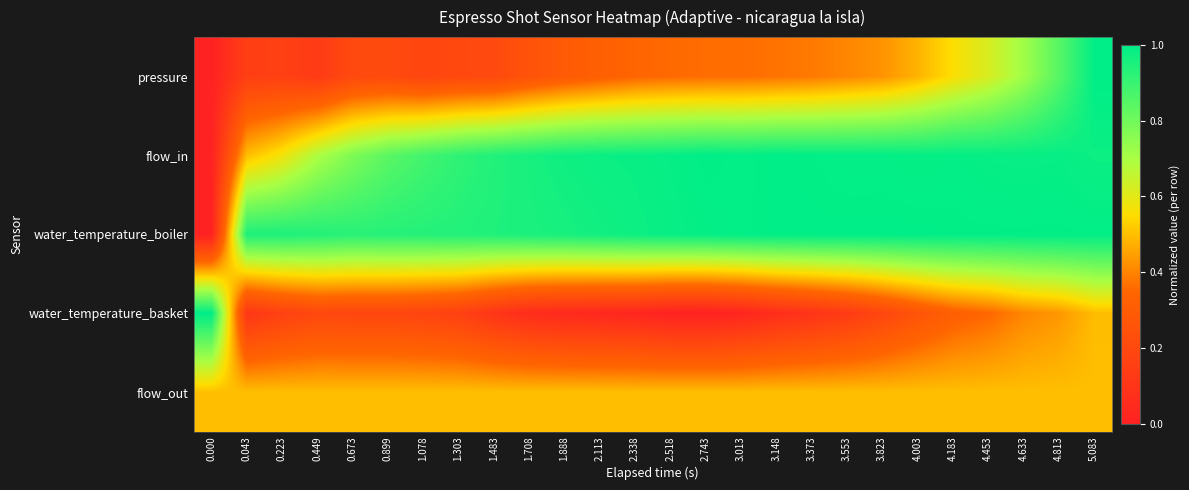

Reading left to right, what are all the values shown in this chart?

pressure: 0.000=0.0	0.043=0.2	0.223=0.2	0.449=0.1	0.673=0.2	0.899=0.2	1.078=0.2	1.303=0.2	1.483=0.2	1.708=0.3	1.888=0.3	2.113=0.3	2.338=0.3	2.518=0.4	2.743=0.4	3.013=0.4	3.148=0.4	3.373=0.4	3.553=0.4	3.823=0.4	4.003=0.5	4.183=0.6	4.453=0.6	4.633=0.7	4.813=0.8	5.083=1.0
flow_in: 0.000=0.0	0.043=0.5	0.223=0.6	0.449=0.7	0.673=0.8	0.899=0.8	1.078=0.9	1.303=0.9	1.483=0.9	1.708=1.0	1.888=1.0	2.113=1.0	2.338=1.0	2.518=1.0	2.743=1.0	3.013=1.0	3.148=1.0	3.373=1.0	3.553=1.0	3.823=1.0	4.003=1.0	4.183=1.0	4.453=1.0	4.633=1.0	4.813=1.0	5.083=1.0
water_temperature_boiler: 0.000=0.0	0.043=0.9	0.223=0.9	0.449=0.9	0.673=0.9	0.899=0.9	1.078=0.9	1.303=0.9	1.483=0.9	1.708=1.0	1.888=1.0	2.113=1.0	2.338=1.0	2.518=1.0	2.743=1.0	3.013=1.0	3.148=1.0	3.373=1.0	3.553=1.0	3.823=1.0	4.003=1.0	4.183=1.0	4.453=1.0	4.633=1.0	4.813=1.0	5.083=1.0
water_temperature_basket: 0.000=1.0	0.043=0.1	0.223=0.2	0.449=0.2	0.673=0.2	0.899=0.2	1.078=0.2	1.303=0.2	1.483=0.1	1.708=0.1	1.888=0.0	2.113=0.0	2.338=0.0	2.518=0.0	2.743=0.0	3.013=0.0	3.148=0.1	3.373=0.1	3.553=0.1	3.823=0.2	4.003=0.3	4.183=0.3	4.453=0.4	4.633=0.4	4.813=0.4	5.083=0.5
flow_out: 0.000=0.5	0.043=0.5	0.223=0.5	0.449=0.5	0.673=0.5	0.899=0.5	1.078=0.5	1.303=0.5	1.483=0.5	1.708=0.5	1.888=0.5	2.113=0.5	2.338=0.5	2.518=0.5	2.743=0.5	3.013=0.5	3.148=0.5	3.373=0.5	3.553=0.5	3.823=0.5	4.003=0.5	4.183=0.5	4.453=0.5	4.633=0.5	4.813=0.5	5.083=0.5